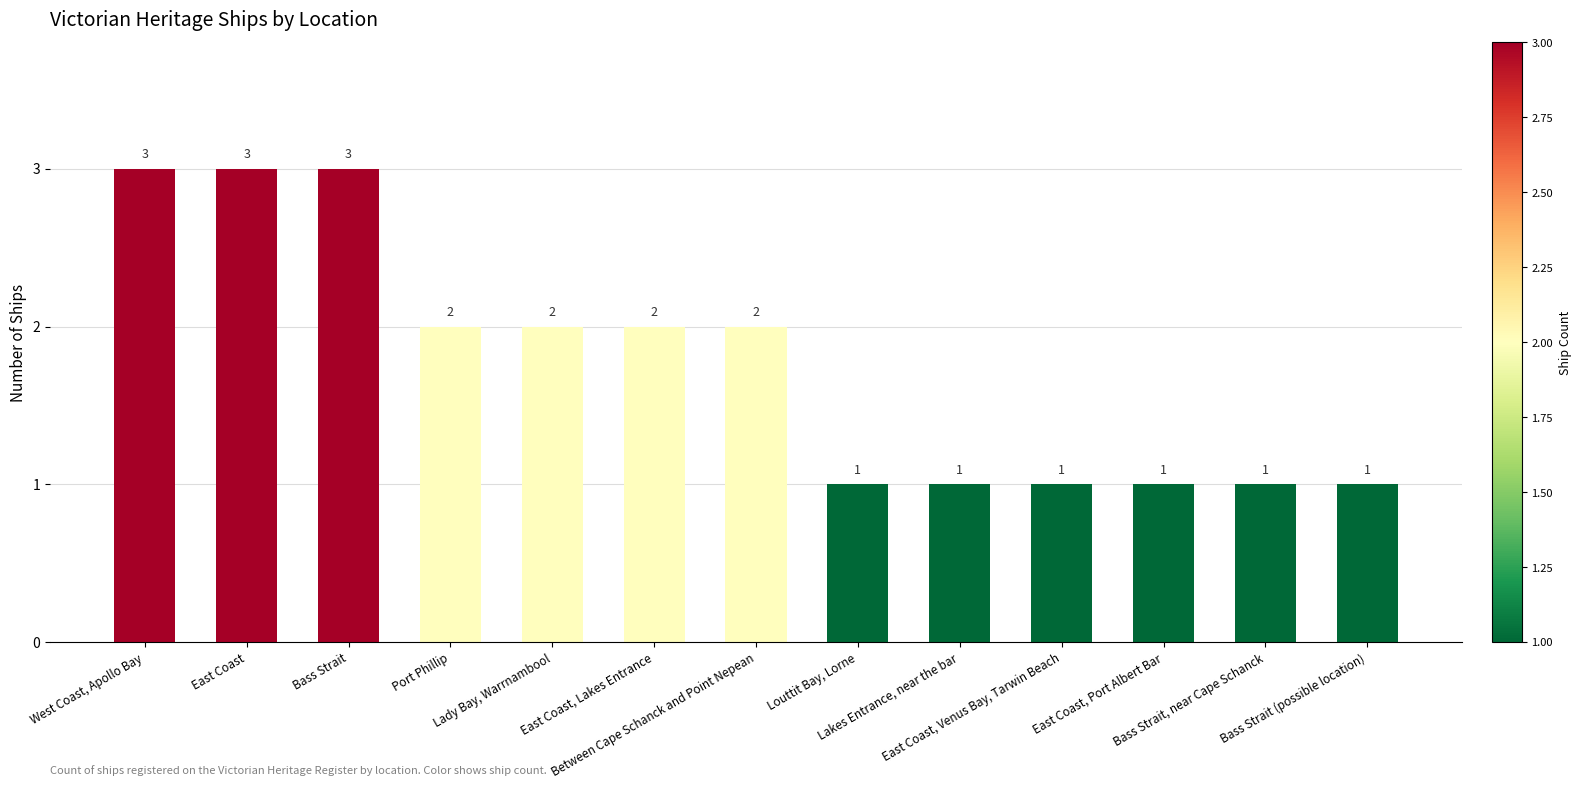

Where does the data first go above 2?

West Coast, Apollo Bay